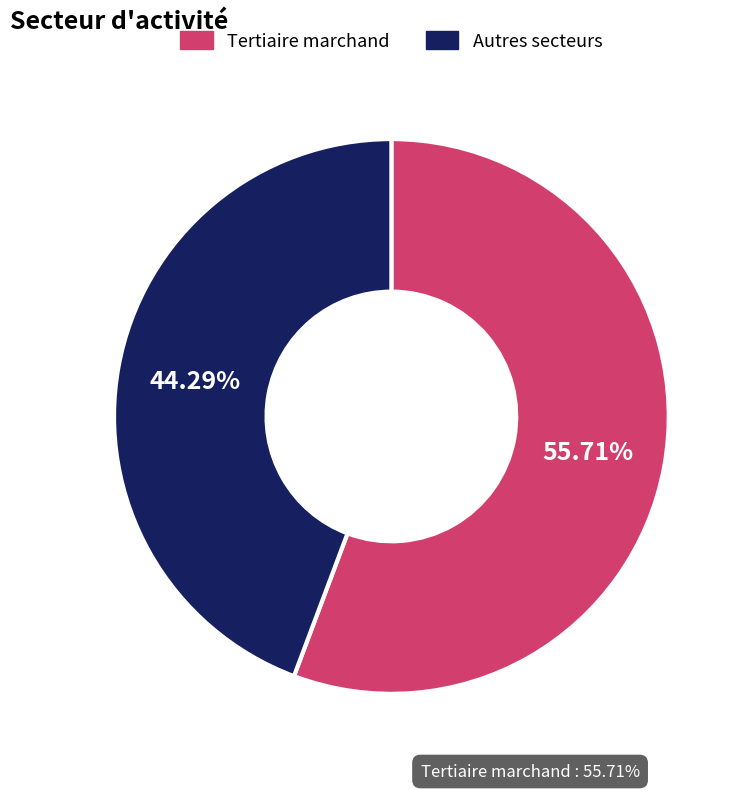

To the nearest percent, what is the average slice percentage?

50%